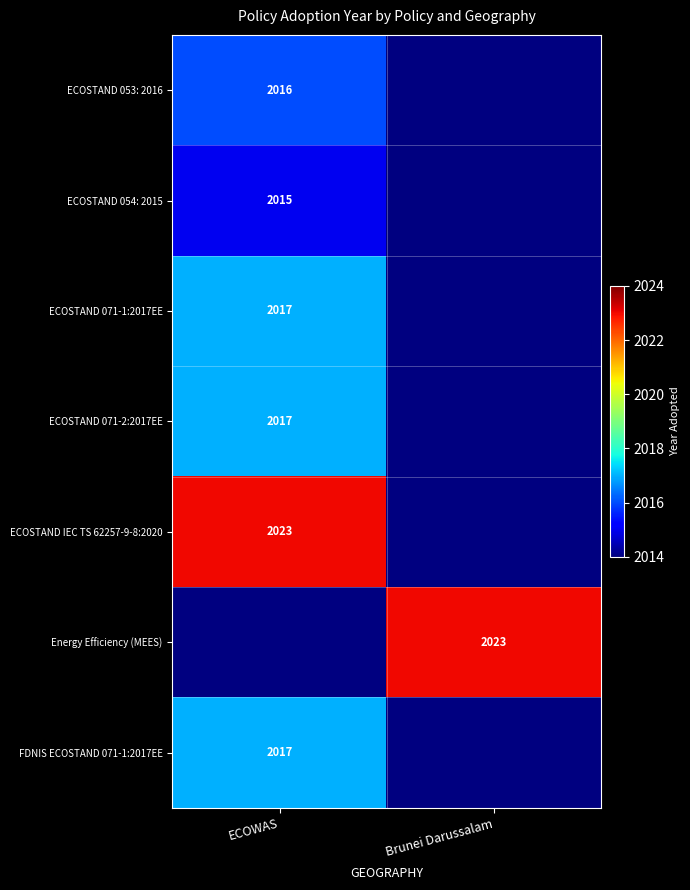

True or false: ECOSTAND 054: 2015 has a value of 1284.5 at ECOWAS.

False